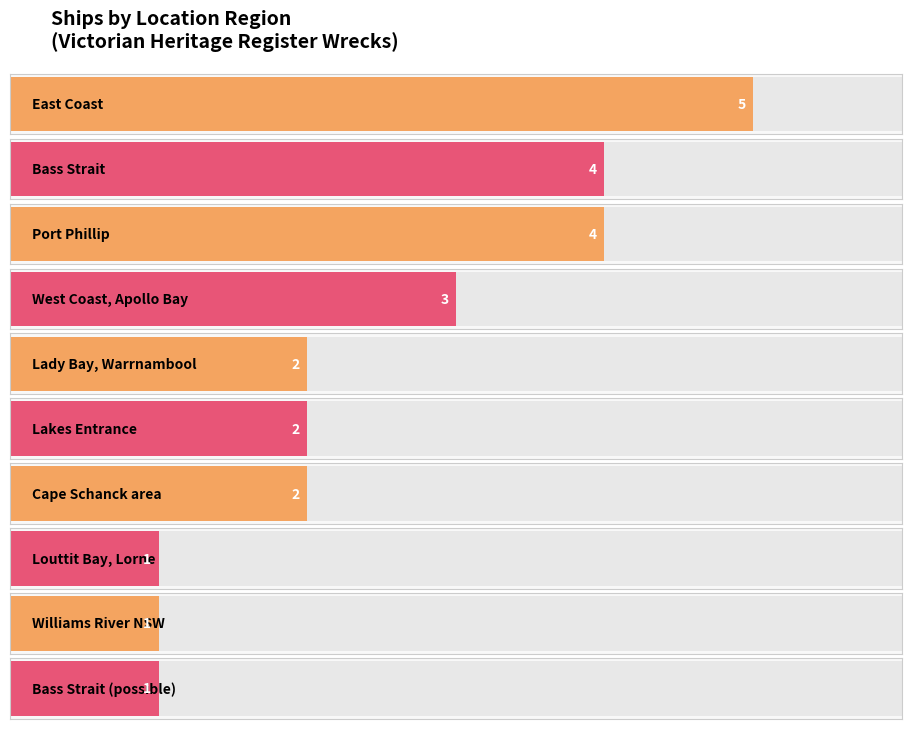

Between East Coast and Williams River NSW, which is larger?

East Coast